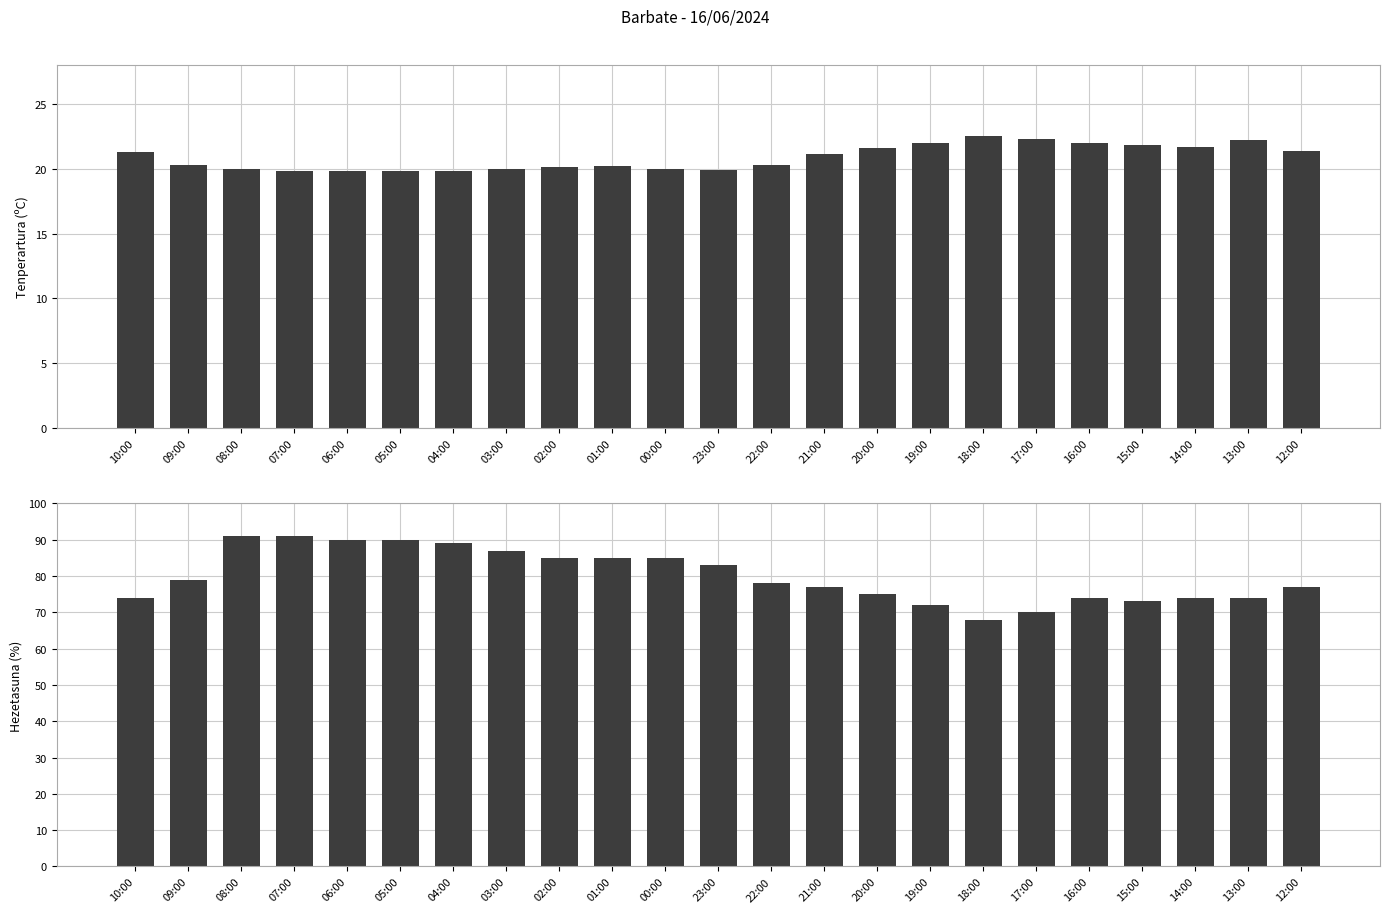

At which category does the chart reach its peak across all series?

08:00